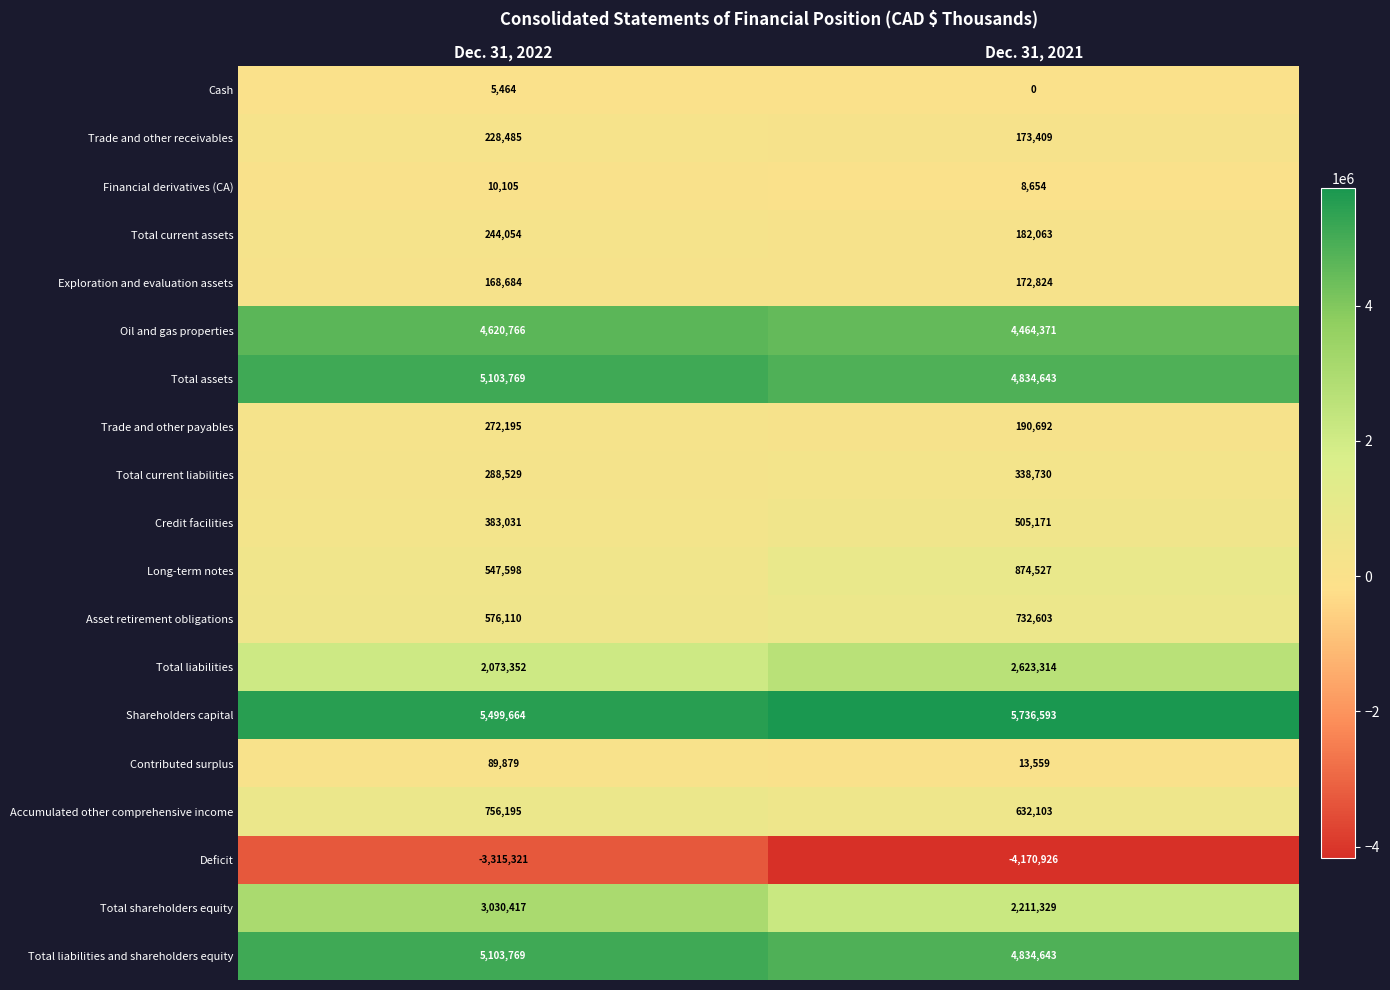

At which label is Total liabilities closest to 2348333?

Dec. 31, 2022